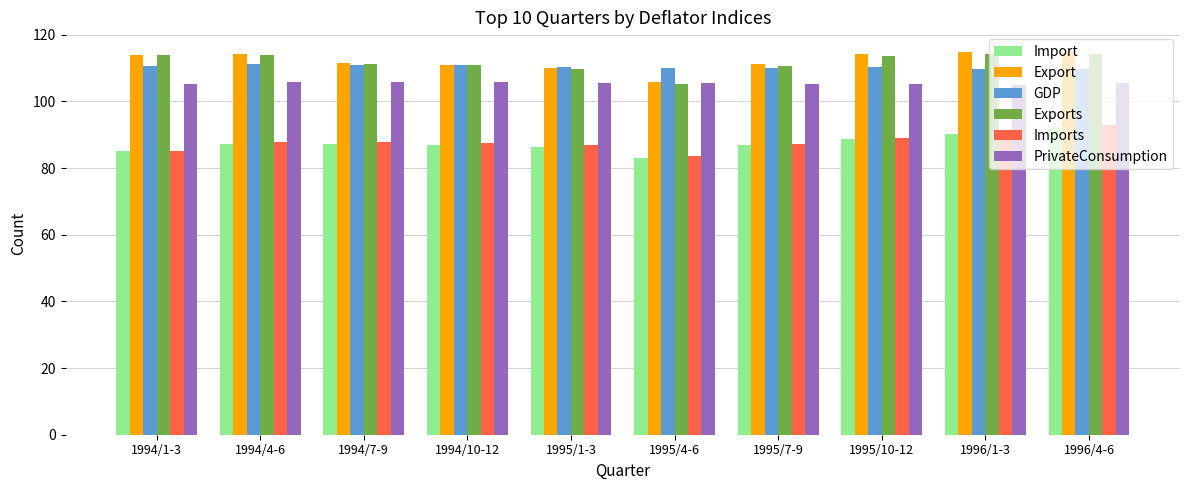

Between 1994/1-3 and 1995/4-6, which series saw the biggest shift?

Exports